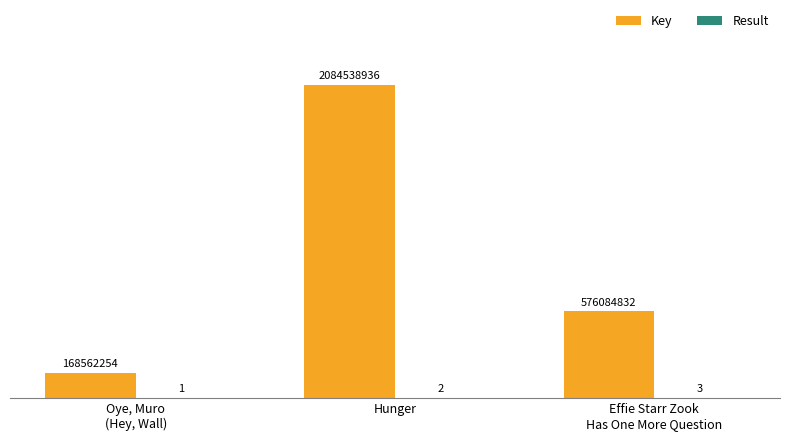

Reading right to left, extract all data points from this chart.

Key: 576084832	2084538936	168562254
Result: 3	2	1